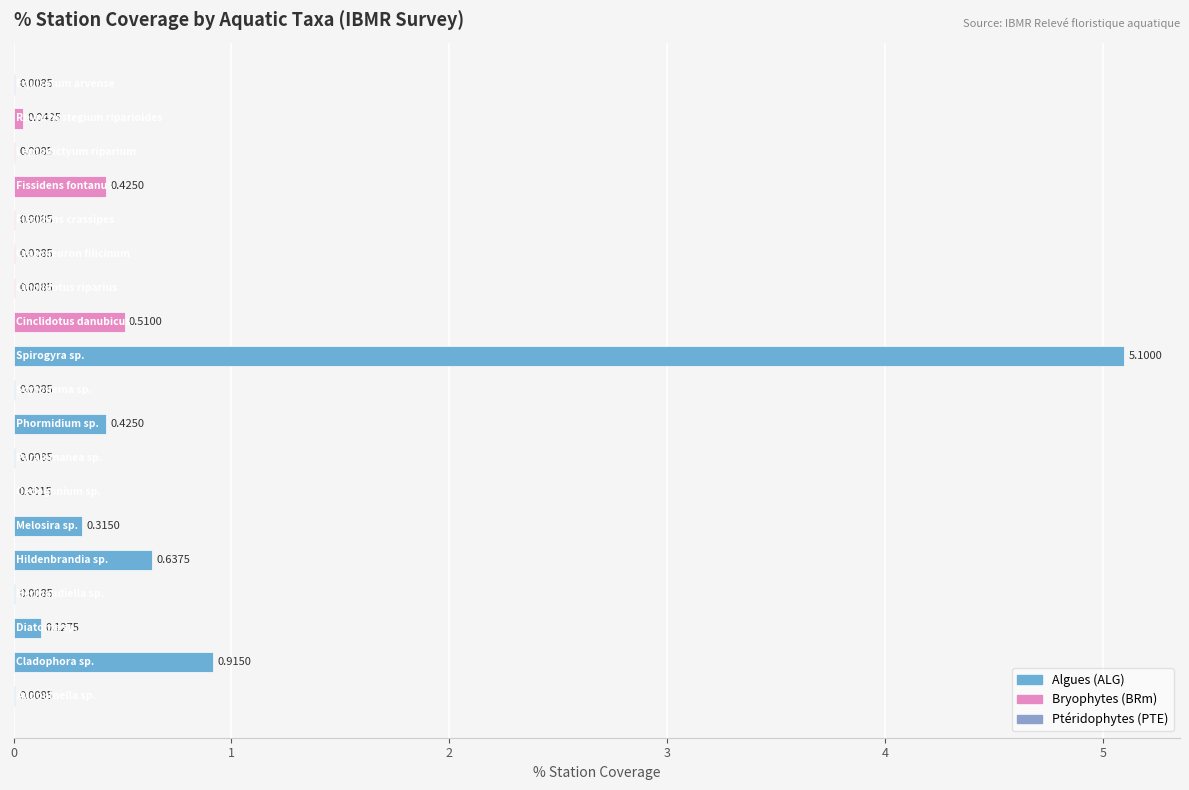

What is the sum of all values?

8.6